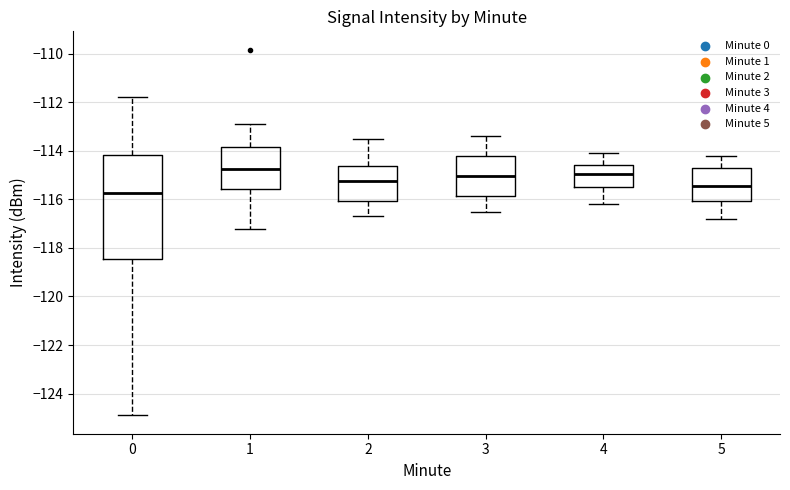

Where does the median line of the box at x = 5 sit on the y-axis? The values are not printed on the chart, so give them approximately, as read against the axis.

-115.4